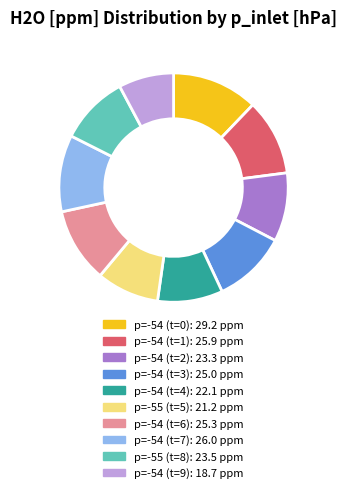

Is there any slice that represents more than half of the pie?

No